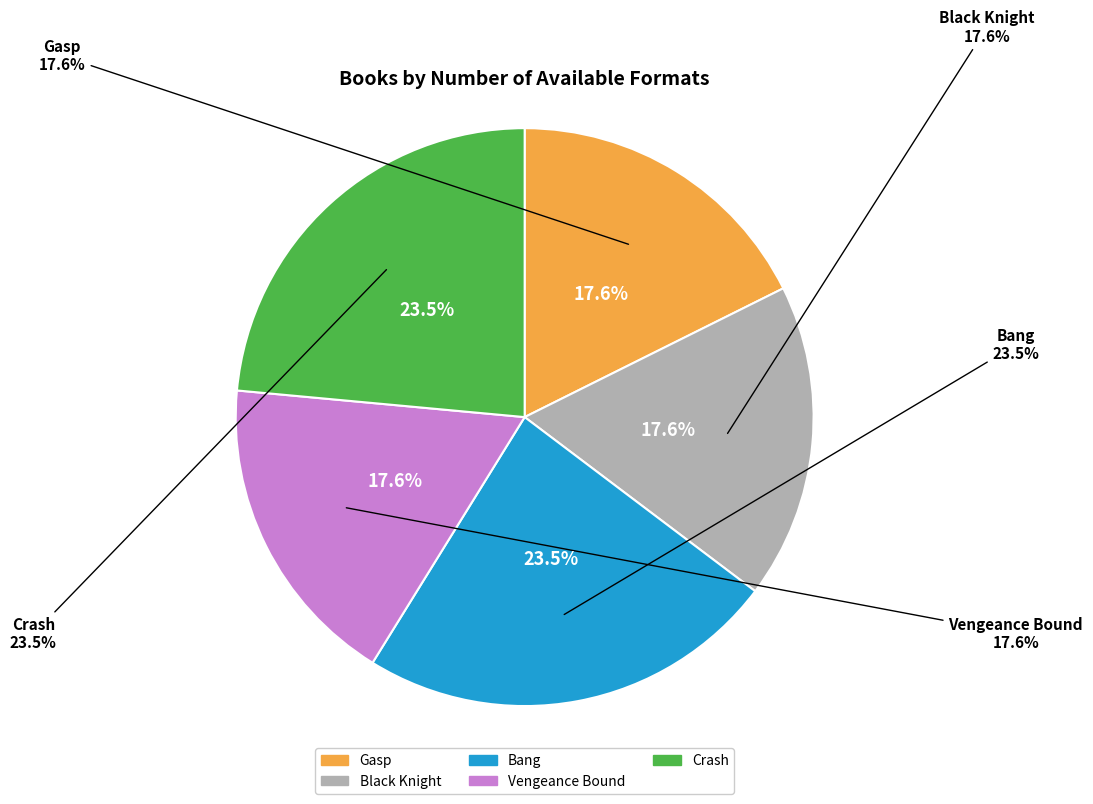

Which slice is the smallest?

Gasp